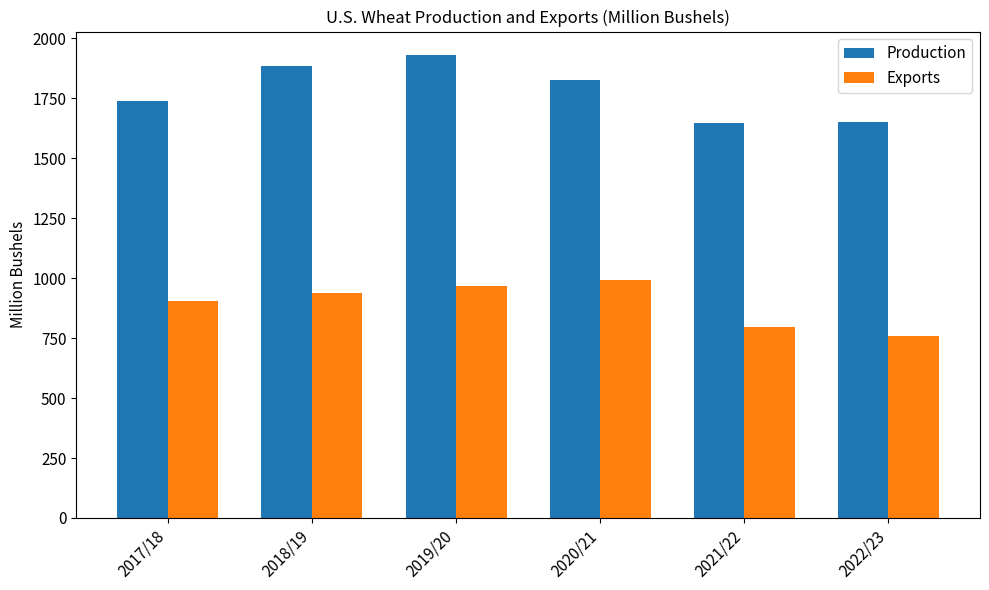

How many groups of bars are there?

6